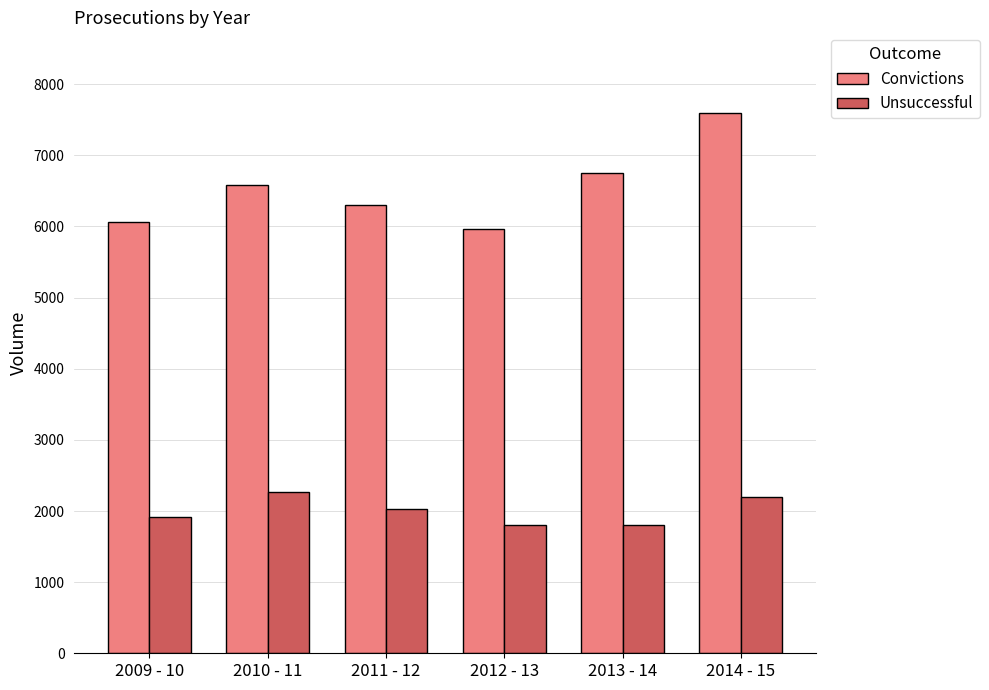

What is the value of the Convictions bar at the 1st from the left?

6060